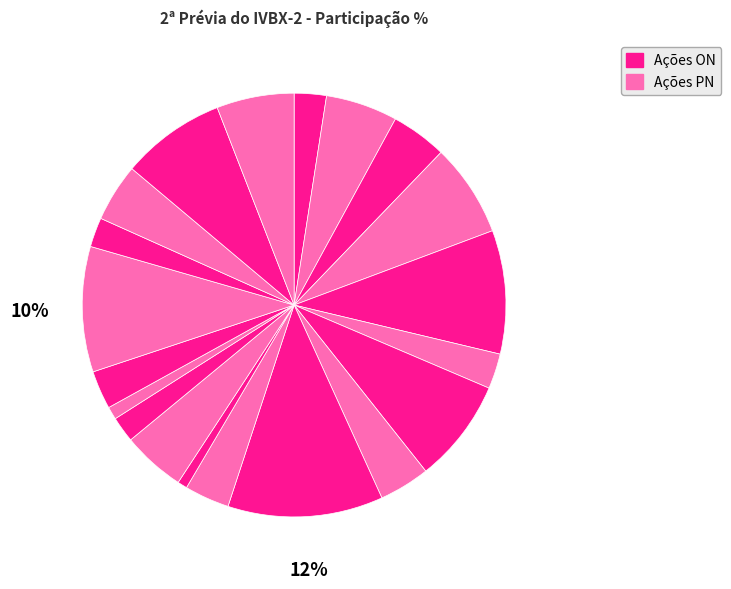

To the nearest percent, what is the average slice percentage?

5%